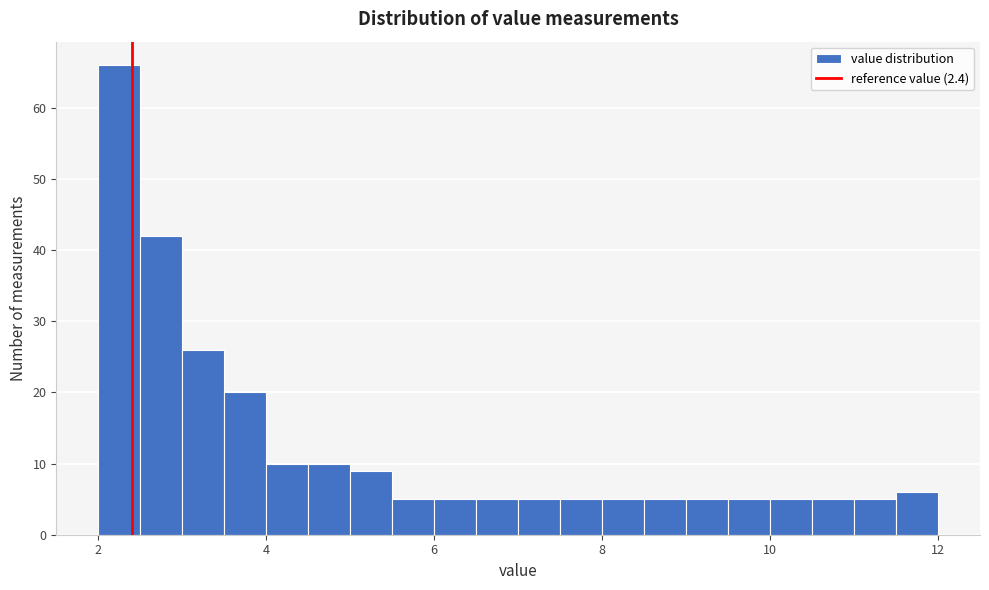

Read against the x-axis, roughly where is the centre of the tallest bar?

2.2